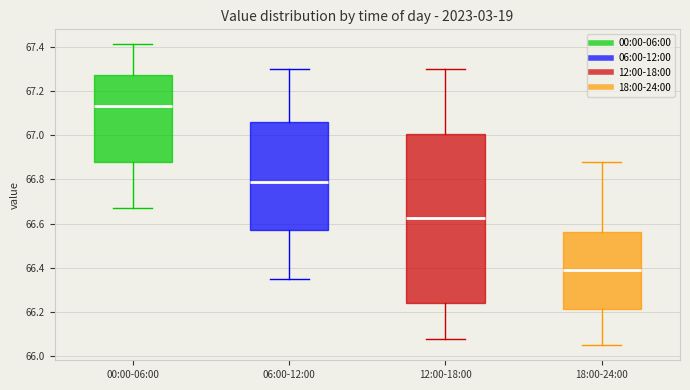

Comparing the boxes themselves (not the whiskers), which one is the tallest?

12:00-18:00